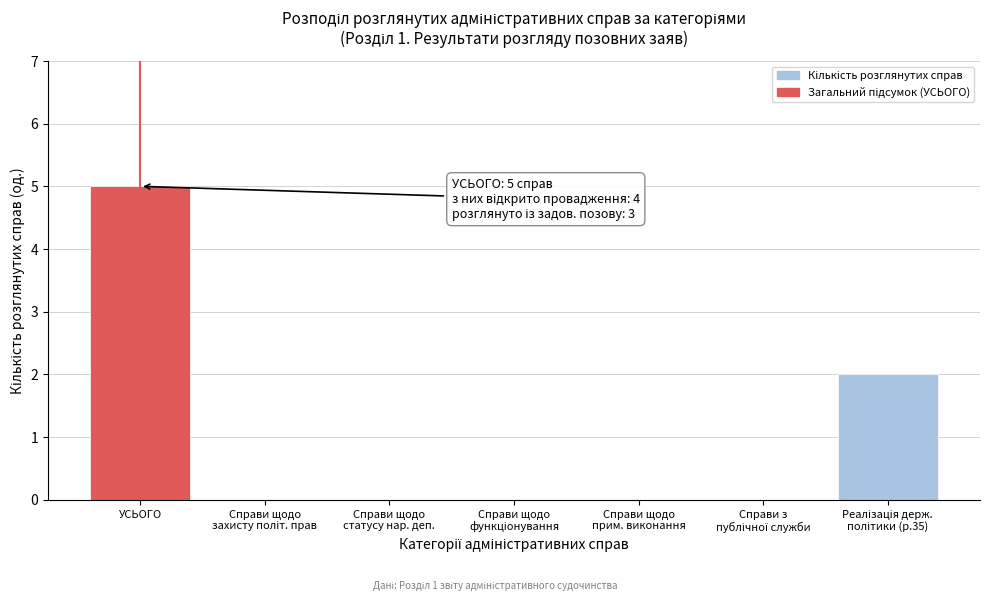

Which category has the highest value across all series?

УСЬОГО